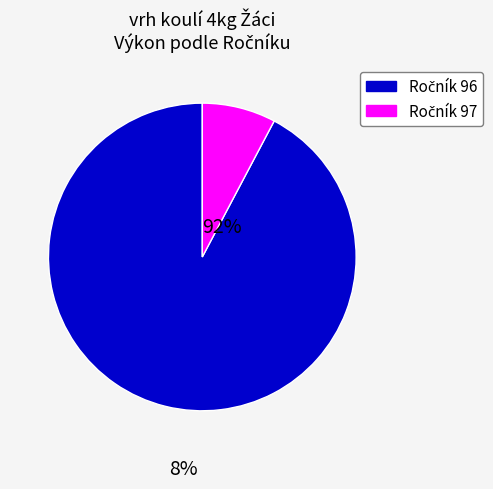

How many segments does this pie chart have?

2